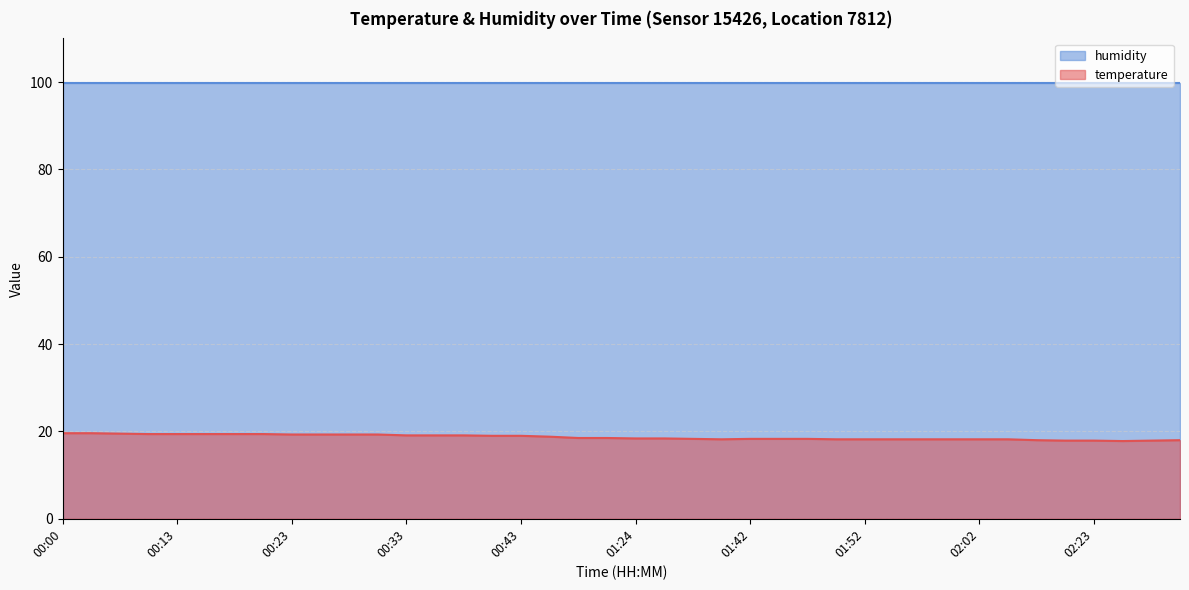

What is the ratio of the value at 00:28 to the value at 01:16?

1.0